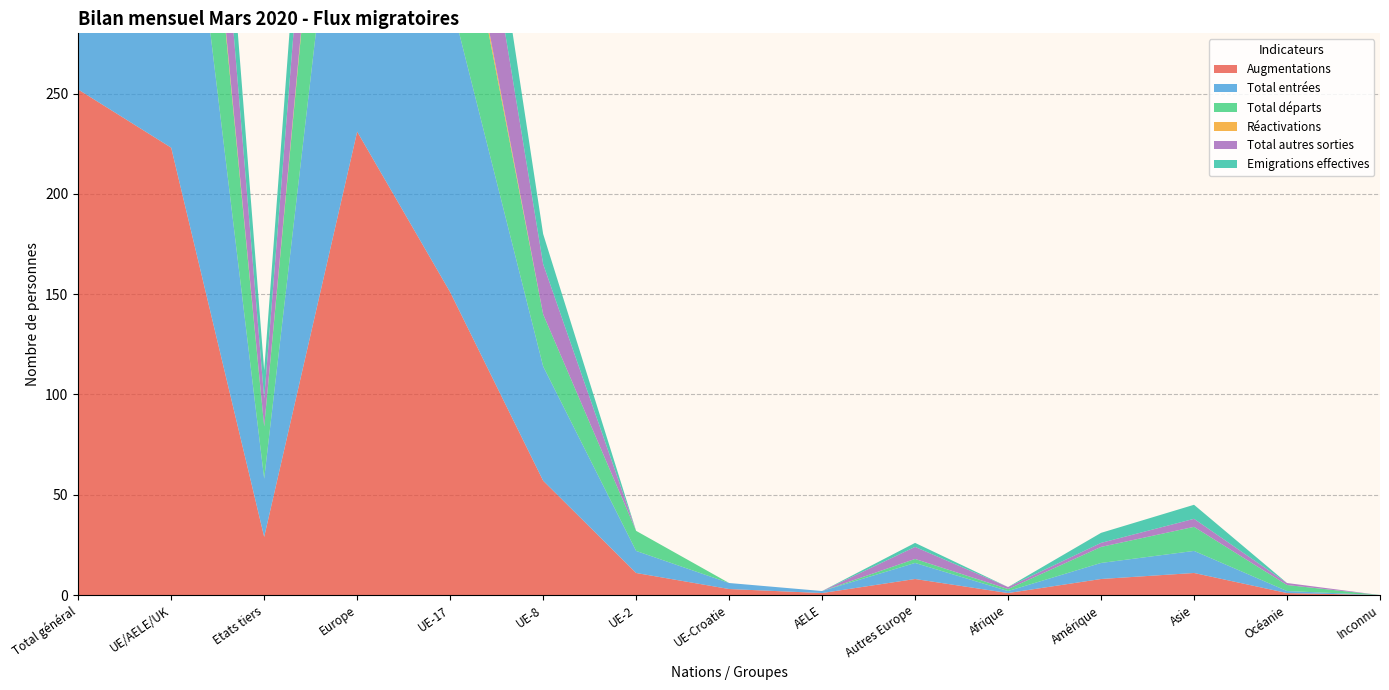

Reading left to right, extract all data points from this chart.

Augmentations: Total général=252	UE/AELE/UK=223	Etats tiers=29	Europe=231	UE-17=151	UE-8=57	UE-2=11	UE-Croatie=3	AELE=1	Autres Europe=8	Afrique=1	Amérique=8	Asie=11	Océanie=1	Inconnu=0
Total entrées: Total général=248	UE/AELE/UK=219	Etats tiers=29	Europe=227	UE-17=147	UE-8=57	UE-2=11	UE-Croatie=3	AELE=1	Autres Europe=8	Afrique=1	Amérique=8	Asie=11	Océanie=1	Inconnu=0
Total départs: Total général=143	UE/AELE/UK=117	Etats tiers=26	Europe=119	UE-17=81	UE-8=26	UE-2=10	UE-Croatie=0	AELE=0	Autres Europe=2	Afrique=1	Amérique=8	Asie=12	Océanie=3	Inconnu=0
Réactivations: Total général=4	UE/AELE/UK=4	Etats tiers=0	Europe=4	UE-17=4	UE-8=0	UE-2=0	UE-Croatie=0	AELE=0	Autres Europe=0	Afrique=0	Amérique=0	Asie=0	Océanie=0	Inconnu=0
Total autres sorties: Total général=103	UE/AELE/UK=89	Etats tiers=14	Europe=95	UE-17=64	UE-8=25	UE-2=0	UE-Croatie=0	AELE=0	Autres Europe=6	Afrique=1	Amérique=2	Asie=4	Océanie=1	Inconnu=0
Emigrations effectives: Total général=67	UE/AELE/UK=53	Etats tiers=14	Europe=55	UE-17=38	UE-8=15	UE-2=0	UE-Croatie=0	AELE=0	Autres Europe=2	Afrique=0	Amérique=5	Asie=7	Océanie=0	Inconnu=0